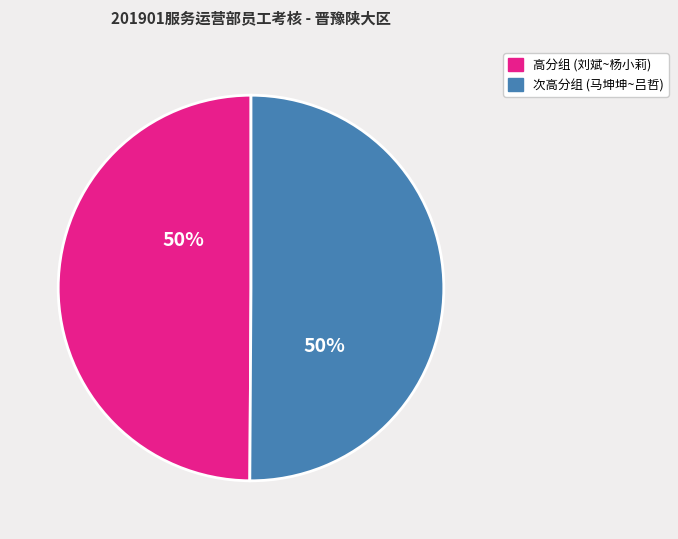

To the nearest percent, what is the average slice percentage?

50%